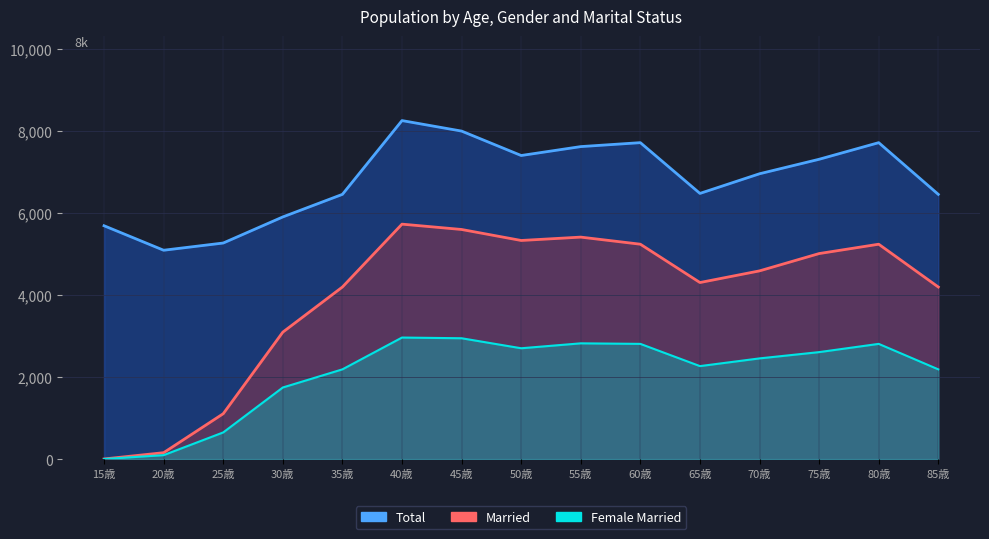

How many lines are shown in the chart?

3